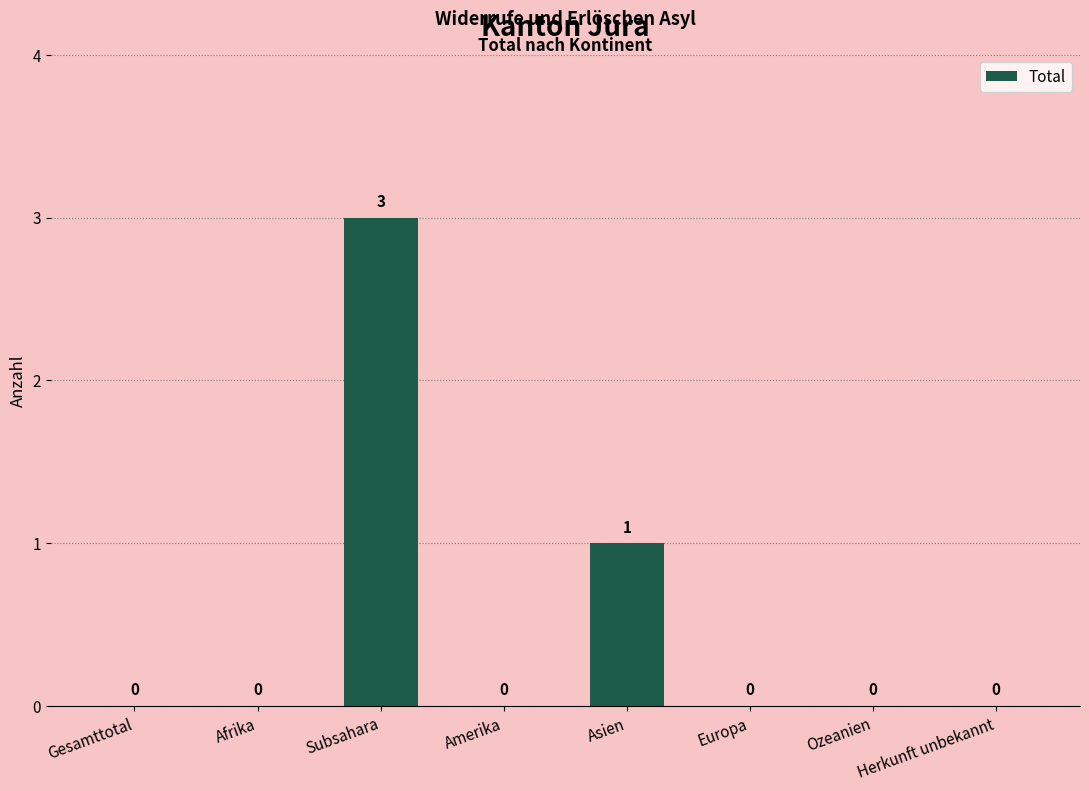

What is the difference between the values at Amerika and Asien?

1